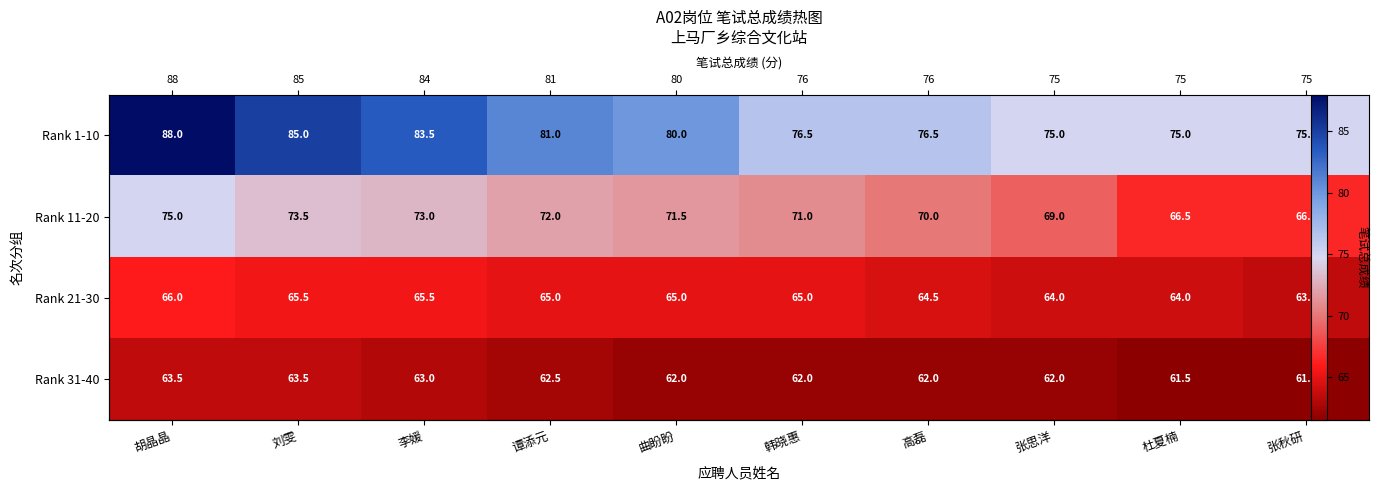

At 韩晓惠, list the series in order from largest to smallest.

Rank 1-10, Rank 11-20, Rank 21-30, Rank 31-40